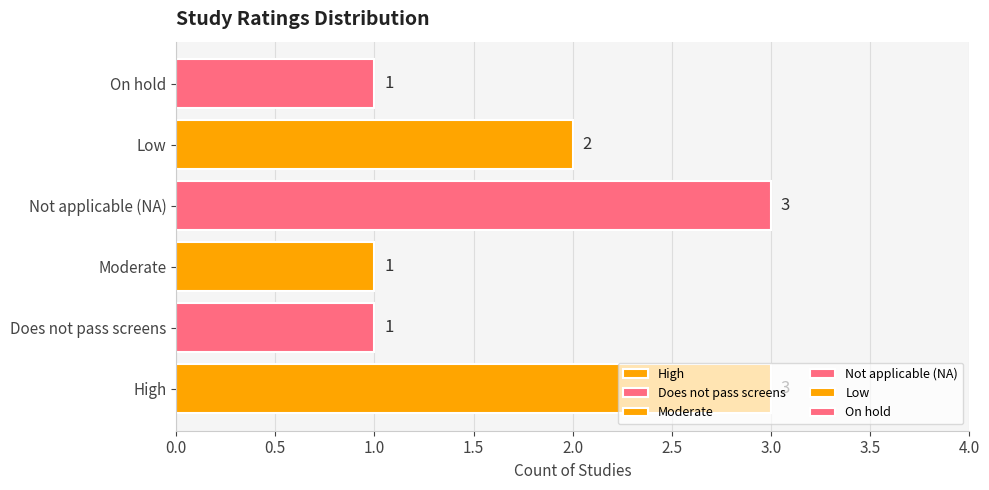

At which label is the value closest to 2?

Low